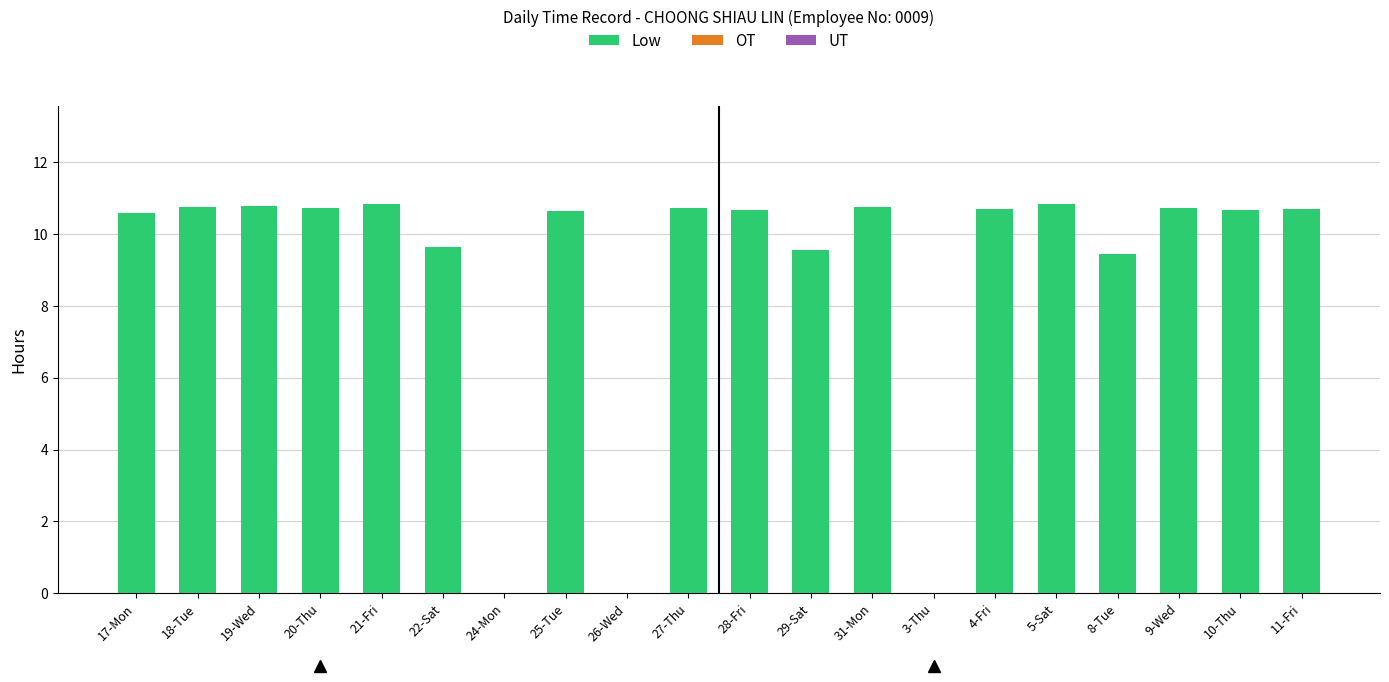

Does the chart contain stacked bars?

No